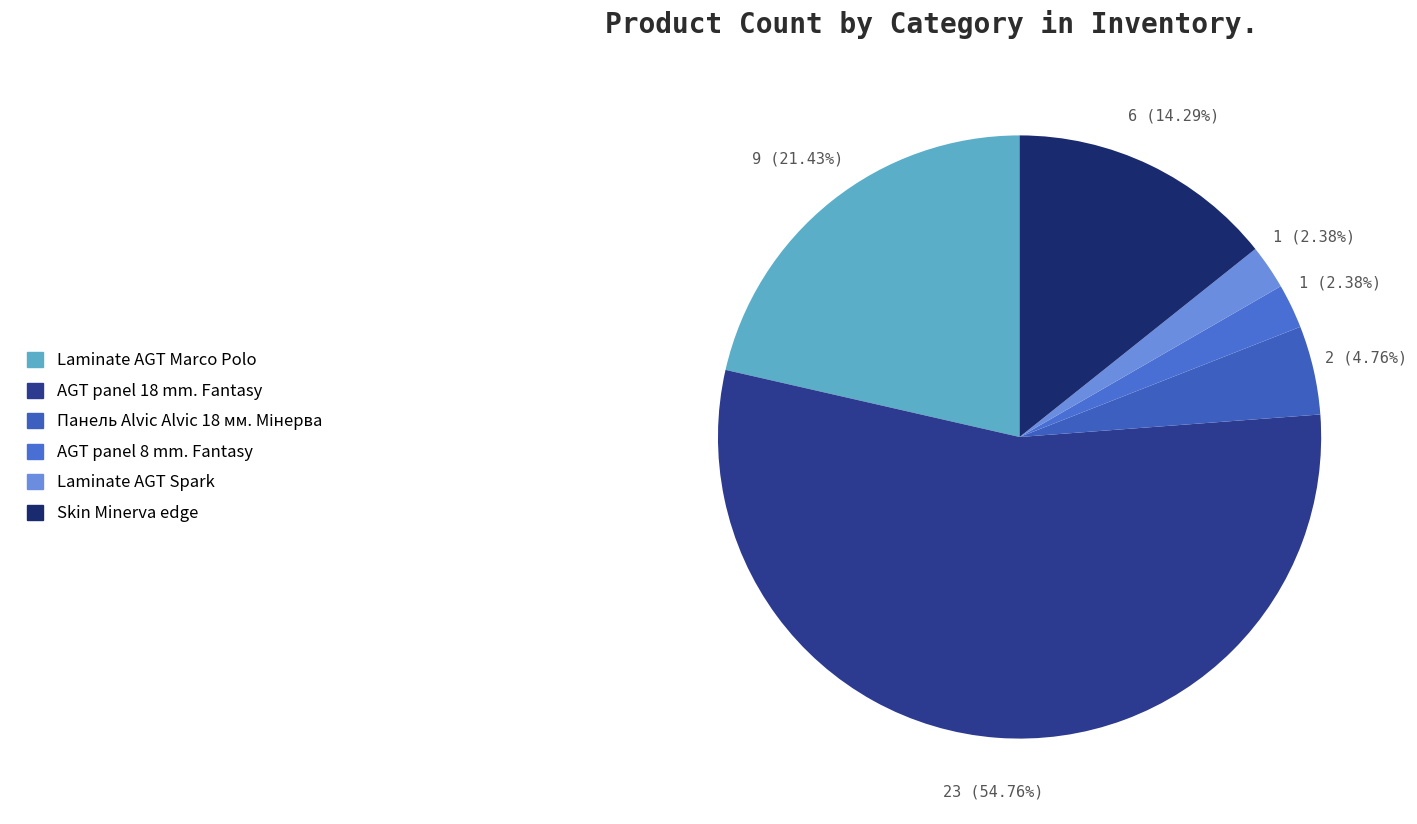

Which slice represents more than half of the pie?

AGT panel 18 mm. Fantasy